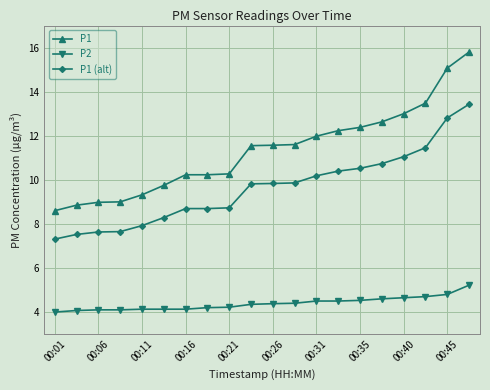

Which series has the largest range (max minus min)?

P1